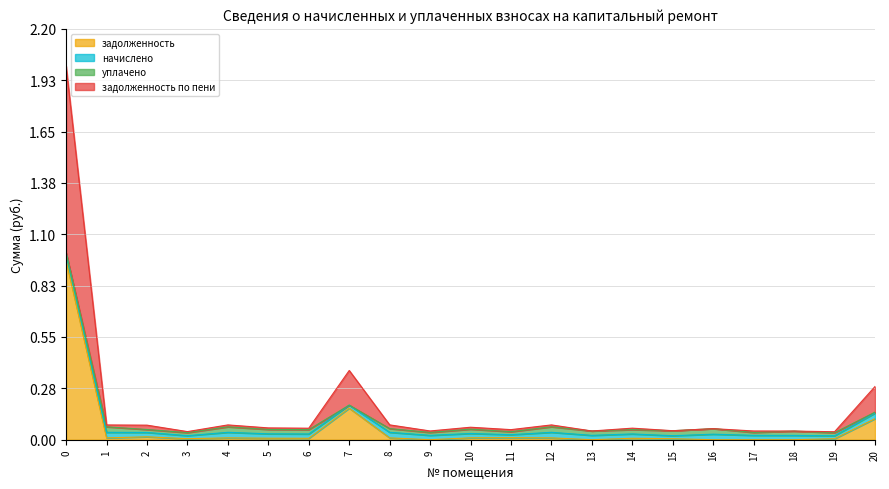

Does the chart have visible grid lines?

Yes